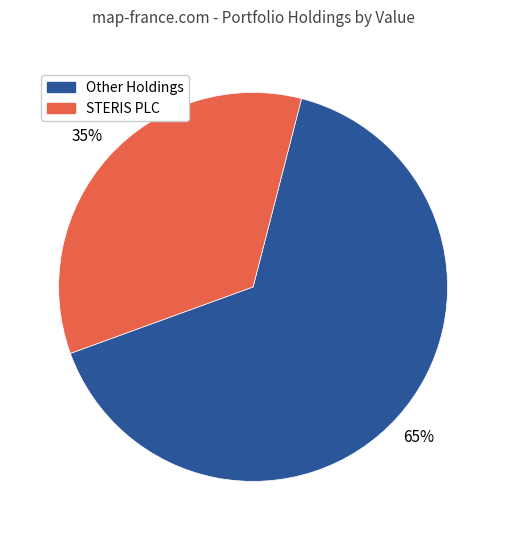

To the nearest percent, what is the average slice percentage?

50%